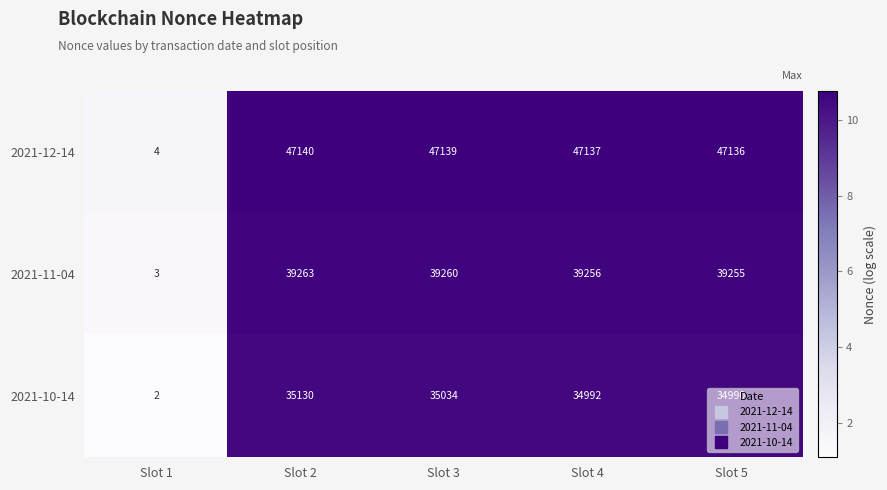

List the series in order of their peak value, highest first.

2021-12-14, 2021-11-04, 2021-10-14